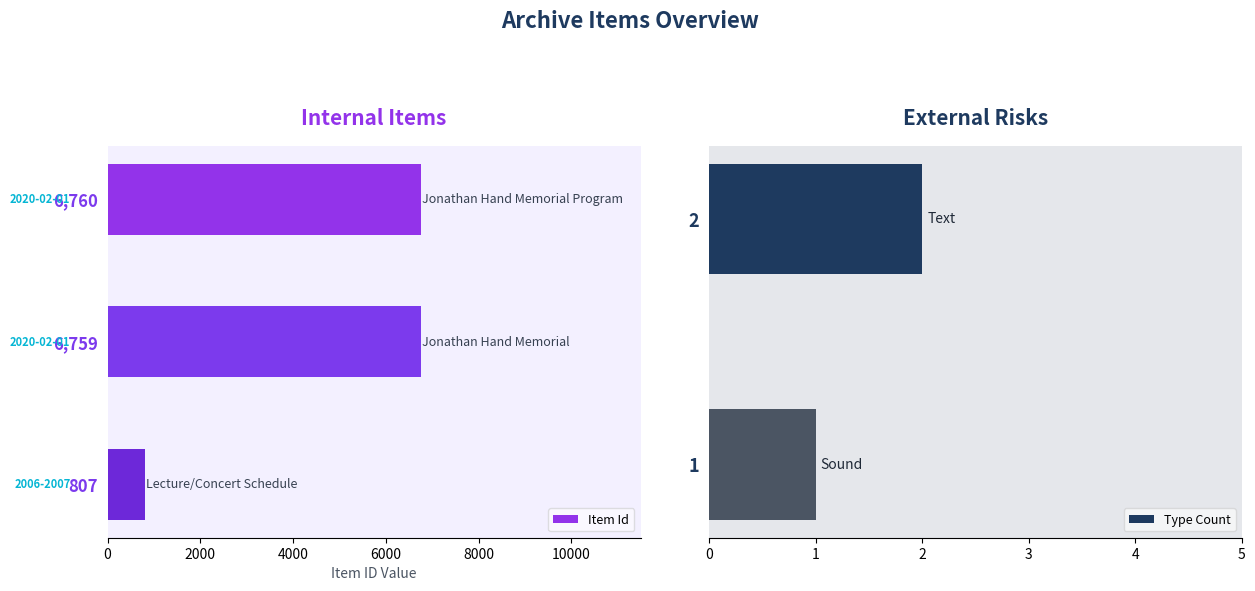

The value of Item Id at 6,759 is 1393. True or false?

False